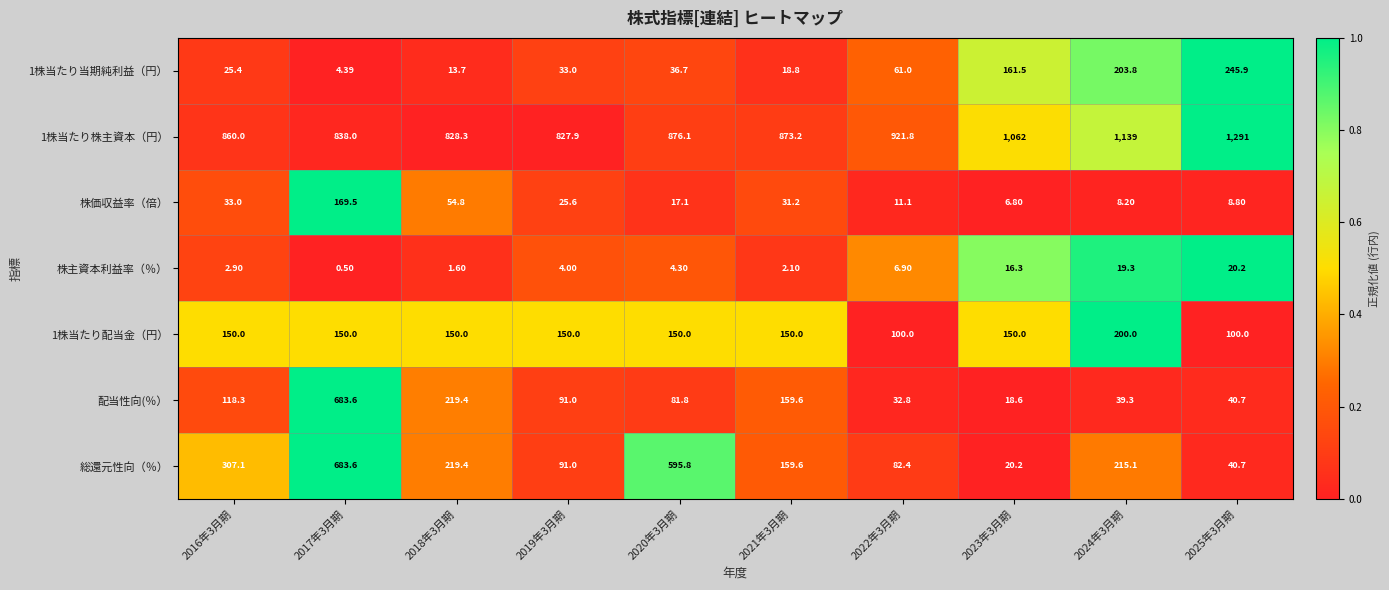

Between 2017年3月期 and 2023年3月期, which series saw the biggest shift?

配当性向(％）